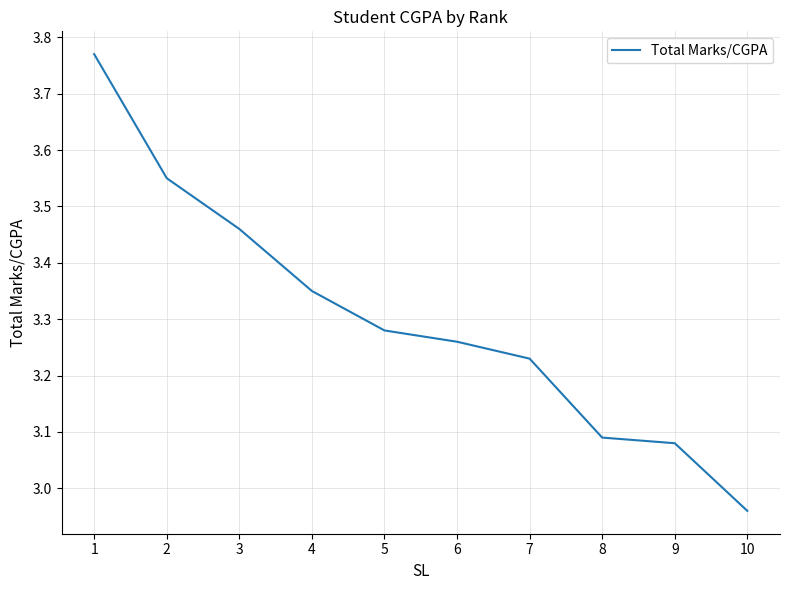

Which category has the lowest value across all series?

10